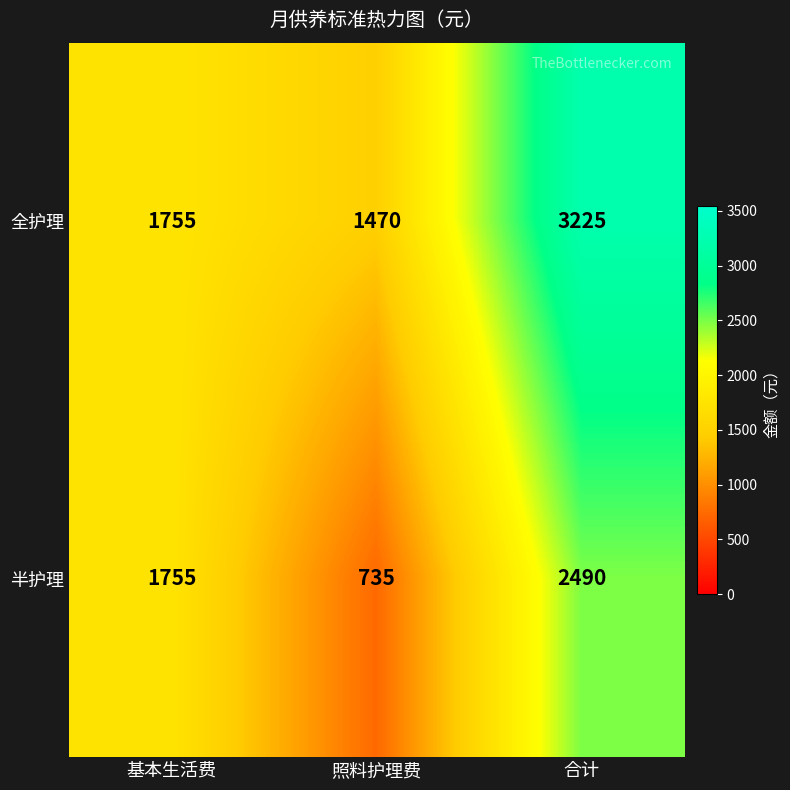

How many values in the 全护理 series are below 1755?

1